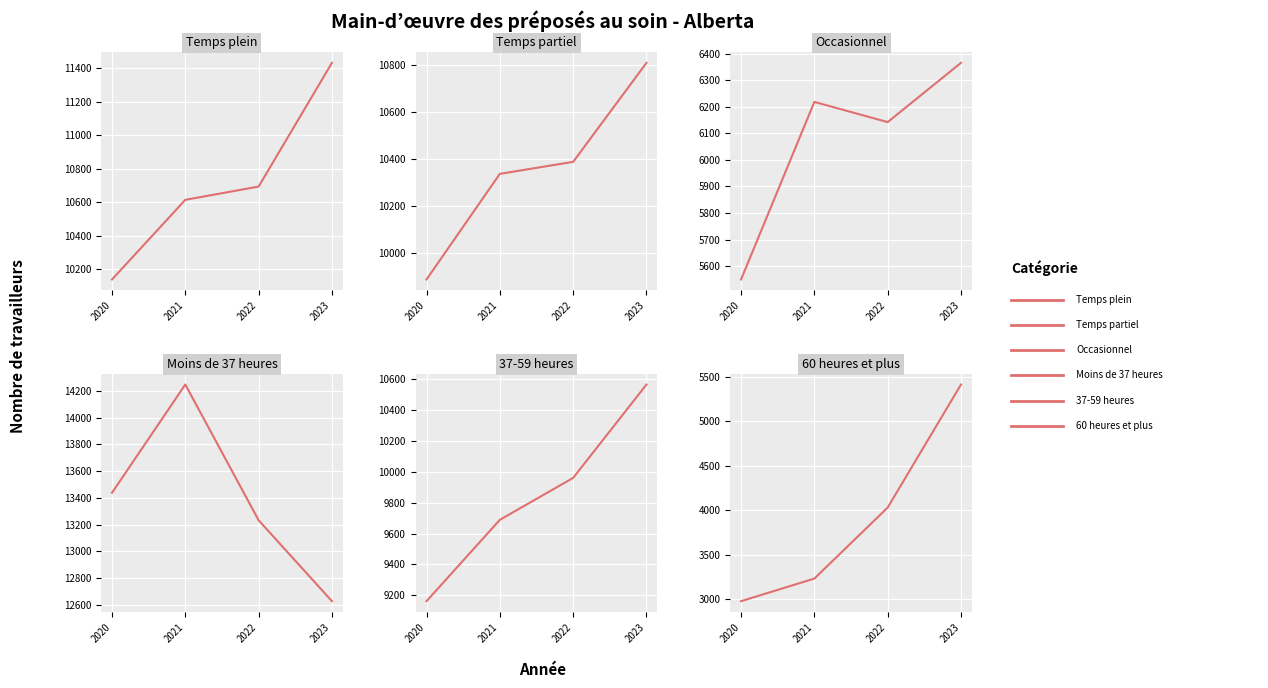

What value does the data have at 2022, to the nearest 50?

4050